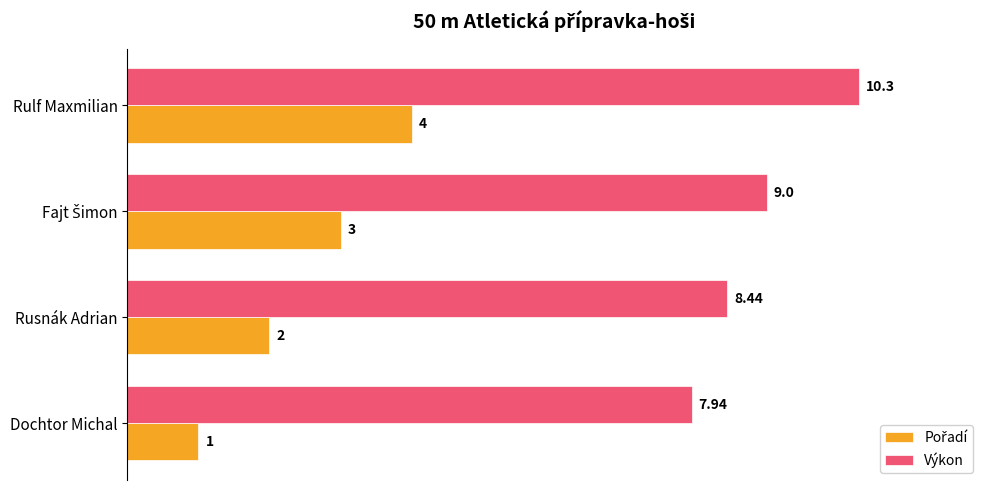

What is the difference between the maximum and minimum values in the Výkon series?

2.4